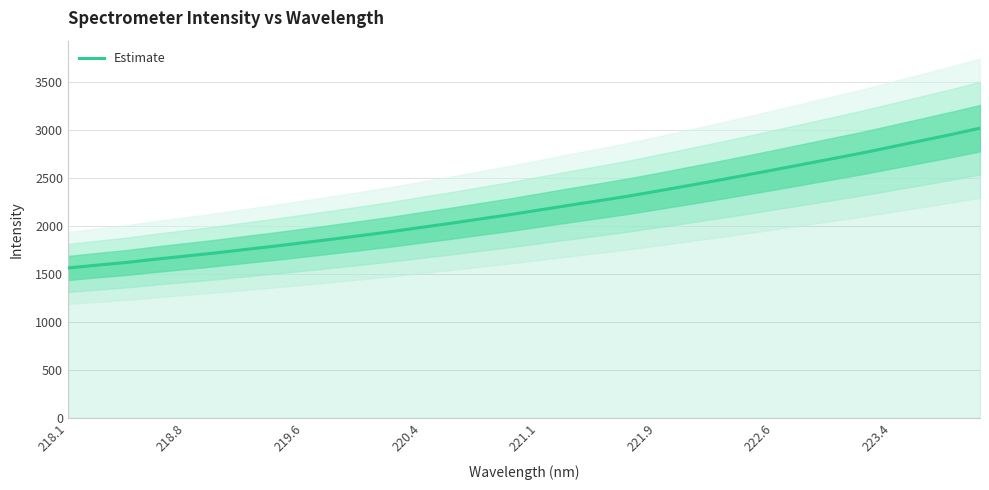

Is it true that Estimate equals 2051.6 at 218.1?

False